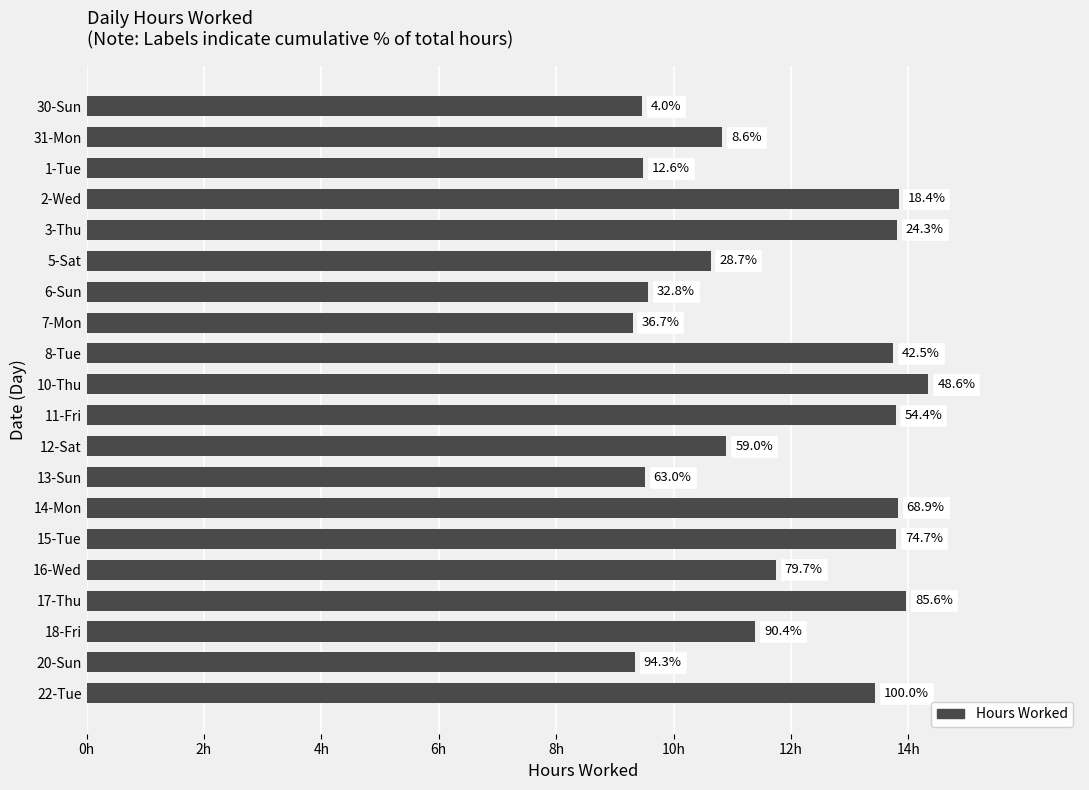

What is the maximum value shown in the chart?

14.3